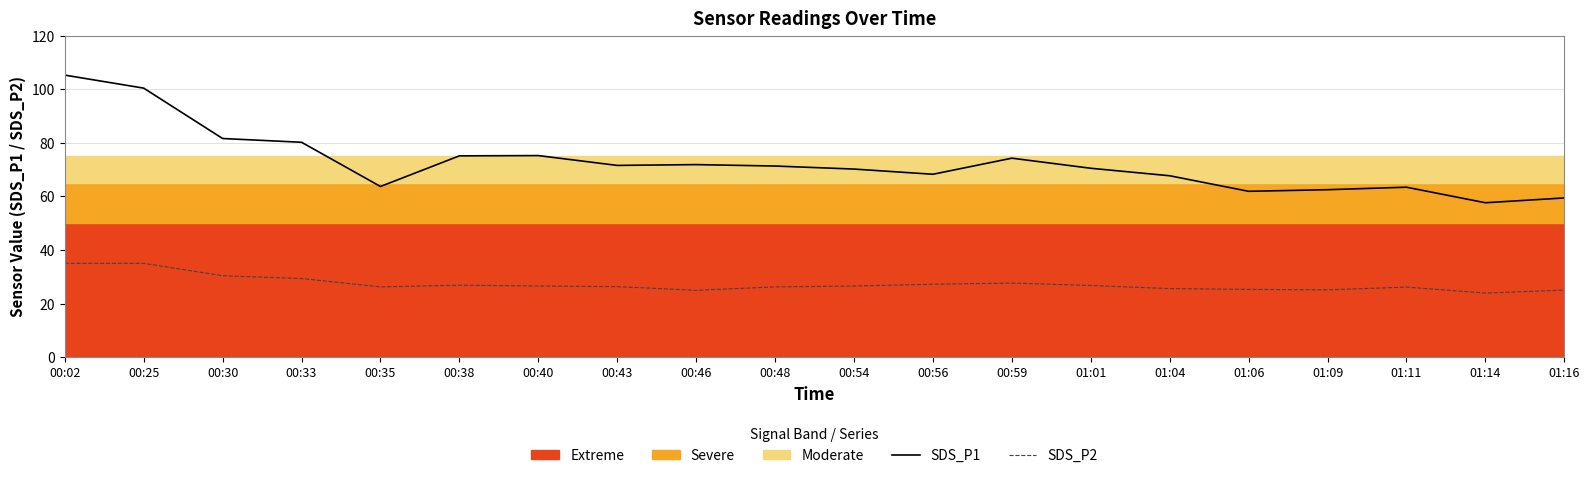

What is the label of the 20th point from the left?

01:16